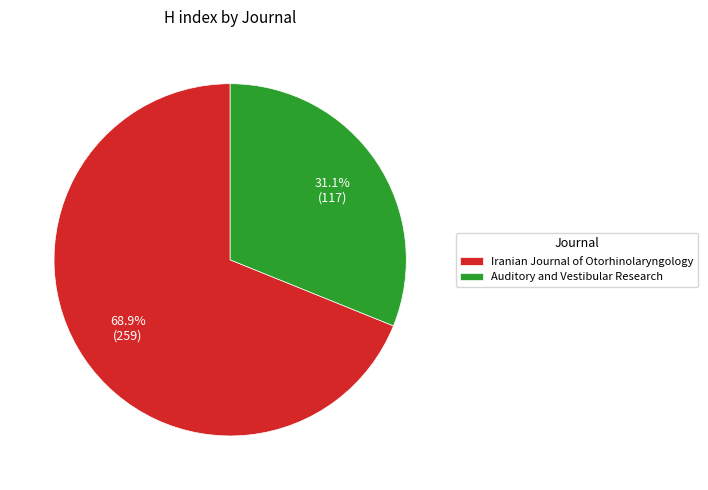

Which slice is the largest?

Iranian Journal of Otorhinolaryngology